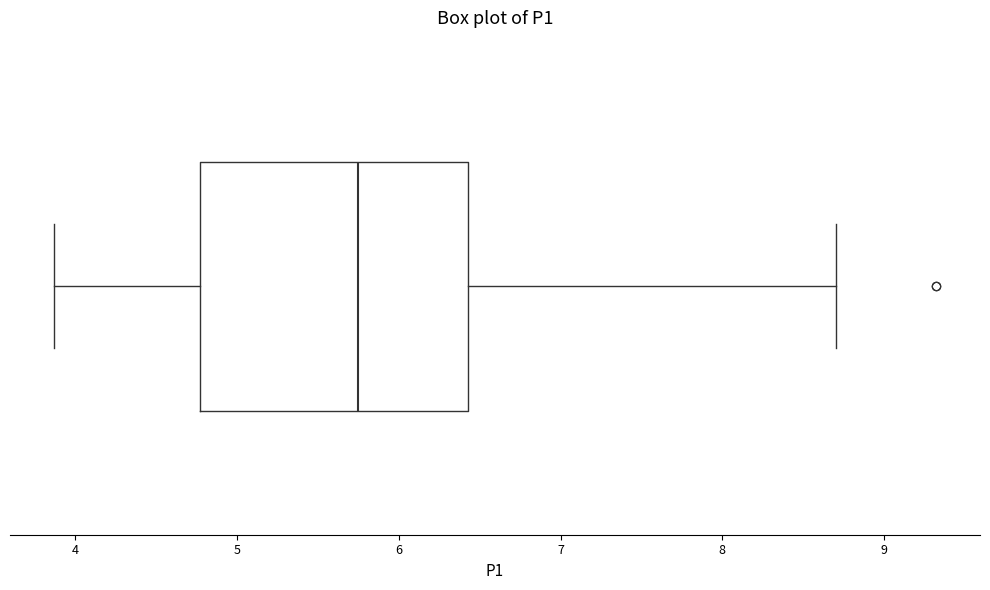

Where does the right whisker of the box end on the x-axis? The values are not printed on the chart, so give them approximately, as read against the axis.

8.7